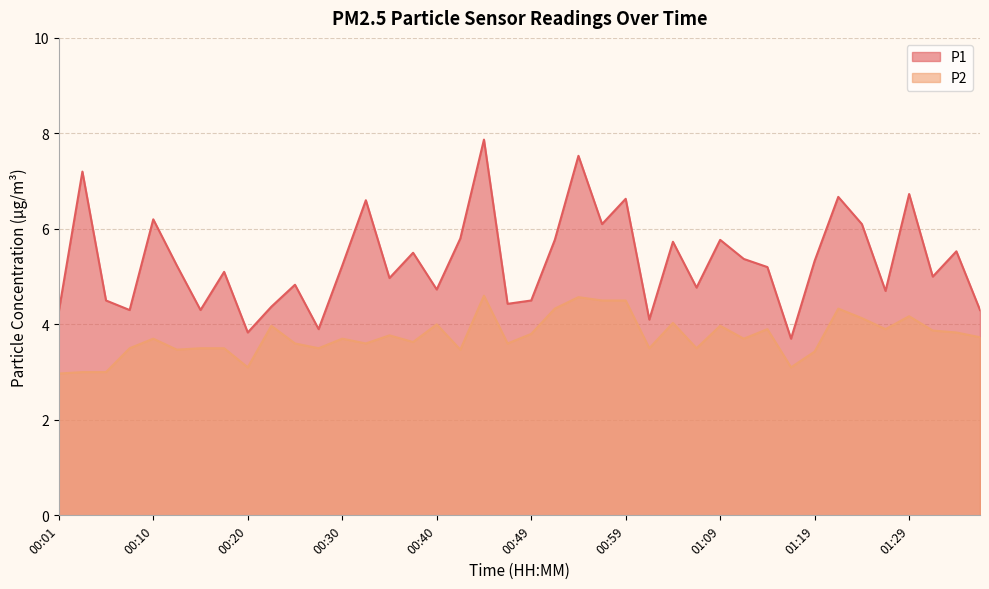

Reading left to right, extract all data points from this chart.

P1: 00:01=4.3	00:03=7.2	00:05=4.5	00:08=4.3	00:10=6.2	00:13=5.2	00:15=4.3	00:18=5.1	00:20=3.8	00:22=4.4	00:25=4.8	00:27=3.9	00:30=5.2	00:32=6.6	00:35=5.0	00:37=5.5	00:40=4.7	00:42=5.8	00:45=7.9	00:47=4.4	00:49=4.5	00:52=5.8	00:54=7.5	00:57=6.1	00:59=6.6	01:02=4.1	01:04=5.7	01:07=4.8	01:09=5.8	01:12=5.4	01:14=5.2	01:16=3.7	01:19=5.3	01:21=6.7	01:24=6.1	01:26=4.7	01:29=6.7	01:31=5.0	01:33=5.5	01:36=4.3
P2: 00:01=3.0	00:03=3.0	00:05=3.0	00:08=3.5	00:10=3.7	00:13=3.5	00:15=3.5	00:18=3.5	00:20=3.1	00:22=4.0	00:25=3.6	00:27=3.5	00:30=3.7	00:32=3.6	00:35=3.8	00:37=3.6	00:40=4.0	00:42=3.5	00:45=4.6	00:47=3.6	00:49=3.8	00:52=4.3	00:54=4.6	00:57=4.5	00:59=4.5	01:02=3.5	01:04=4.0	01:07=3.5	01:09=4.0	01:12=3.7	01:14=3.9	01:16=3.1	01:19=3.4	01:21=4.3	01:24=4.1	01:26=3.9	01:29=4.2	01:31=3.9	01:33=3.8	01:36=3.7